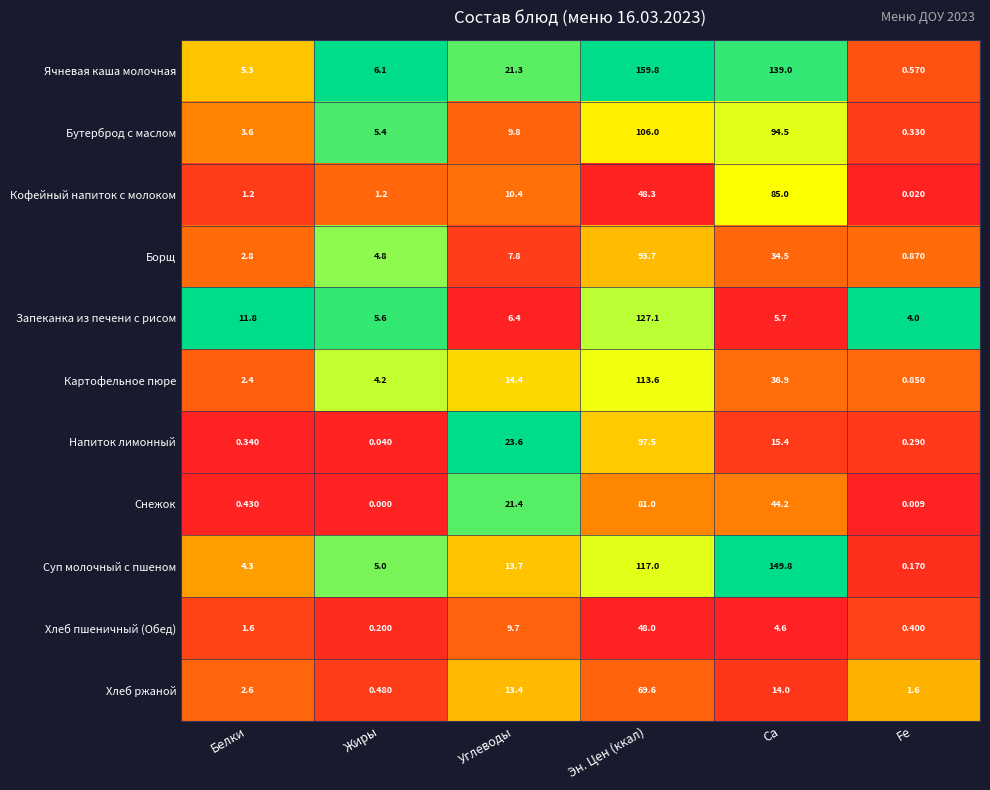

Which series has the largest total across all categories?

Ячневая каша молочная